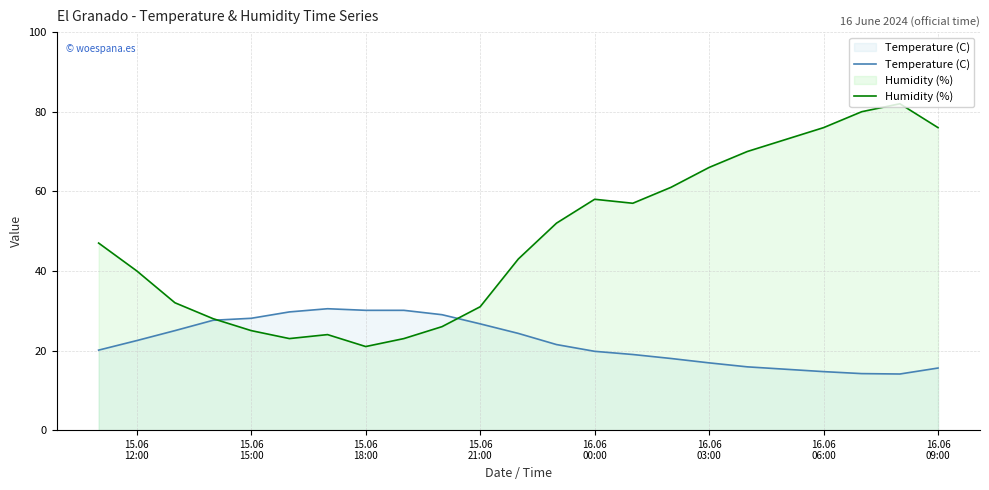

What is the average value of the Humidity (%) series?

48.4